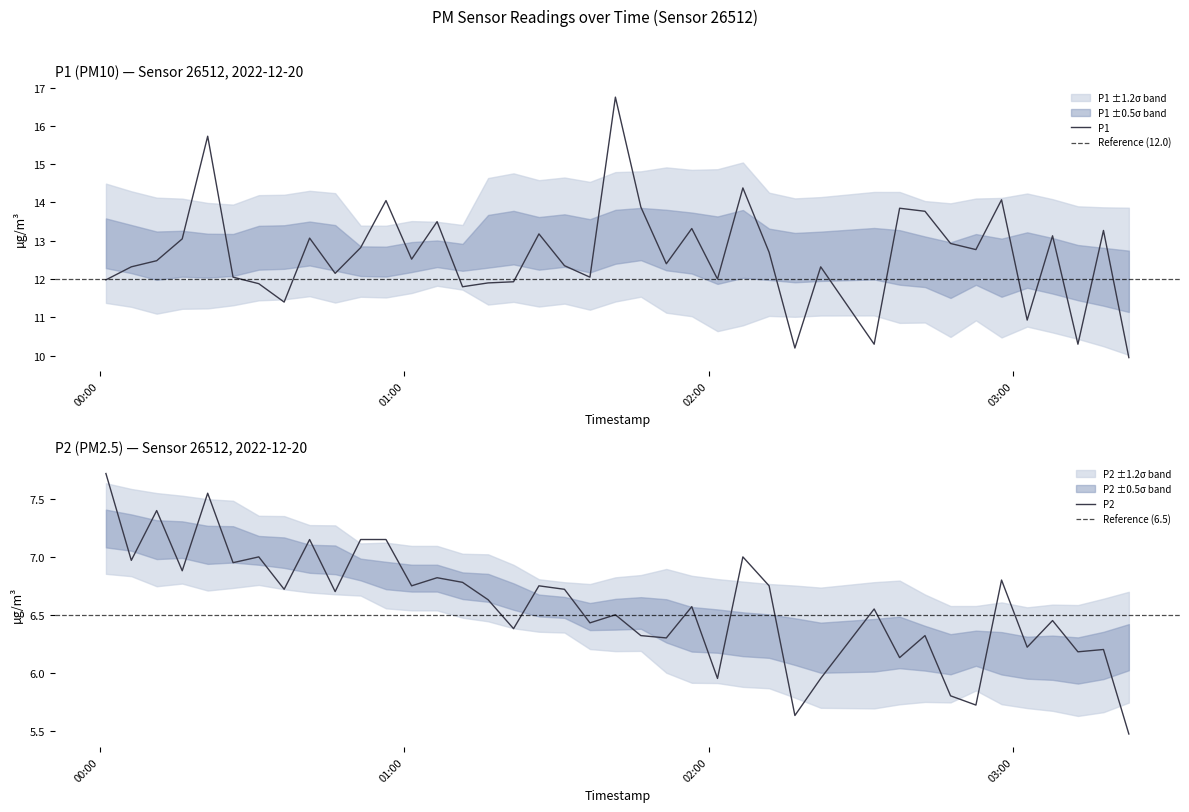

At which label does P1 first exceed 12?

2022-12-20T00:06:13